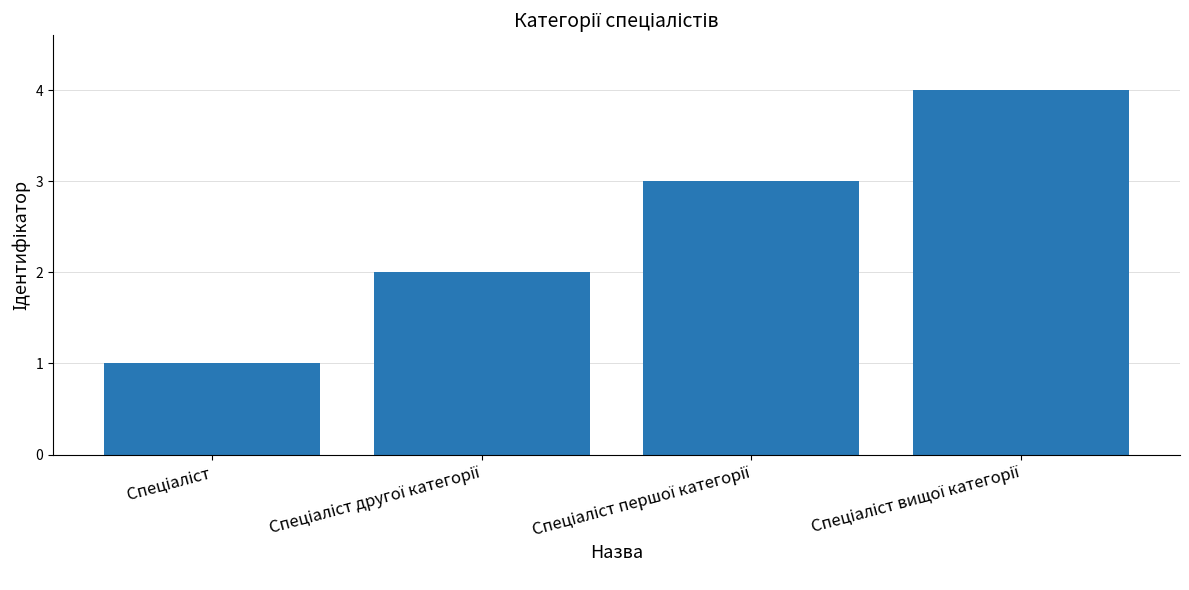

What is the greatest value displayed?

4